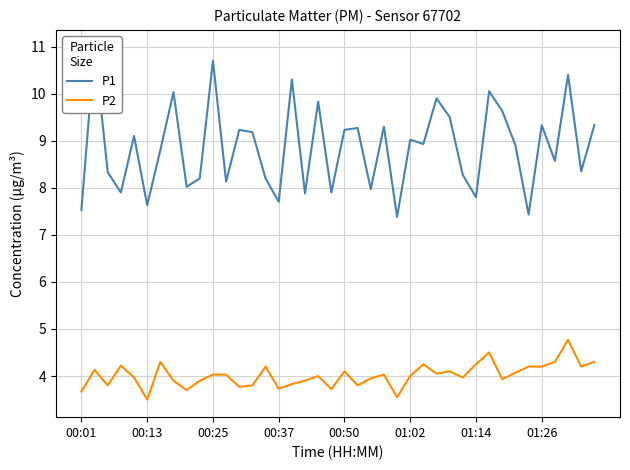

True or false: P1 and P2 intersect in this chart.

False